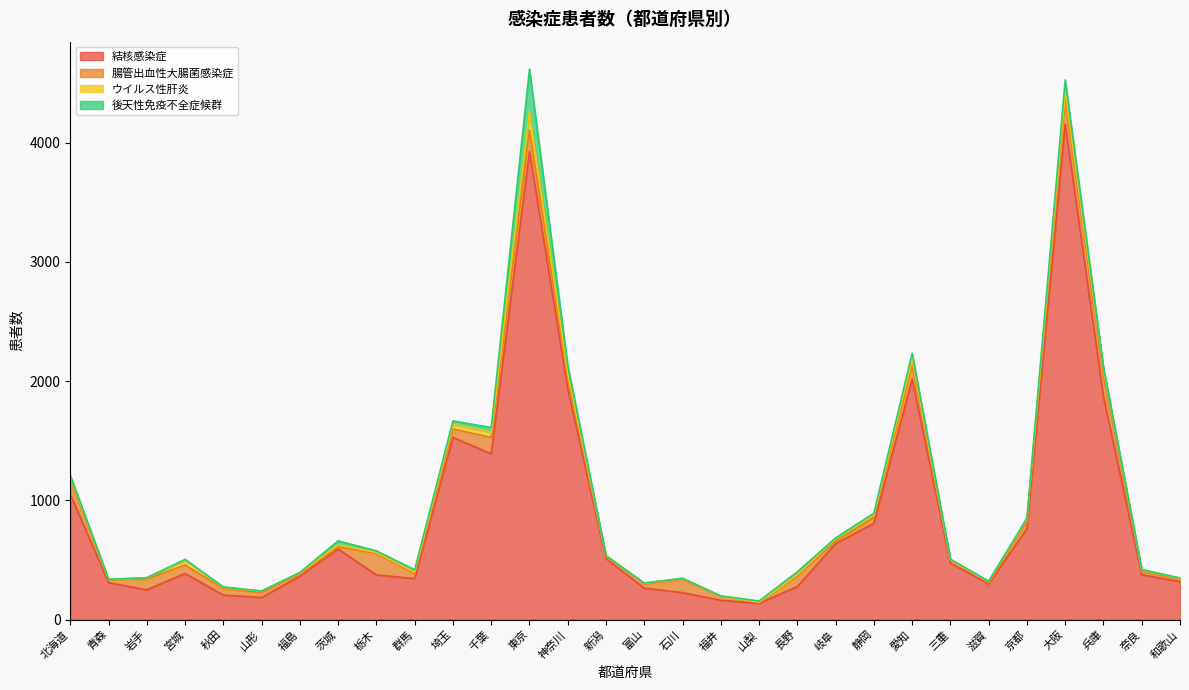

Where is 腸管出血性大腸菌感染症 nearest to the value 108?

石川